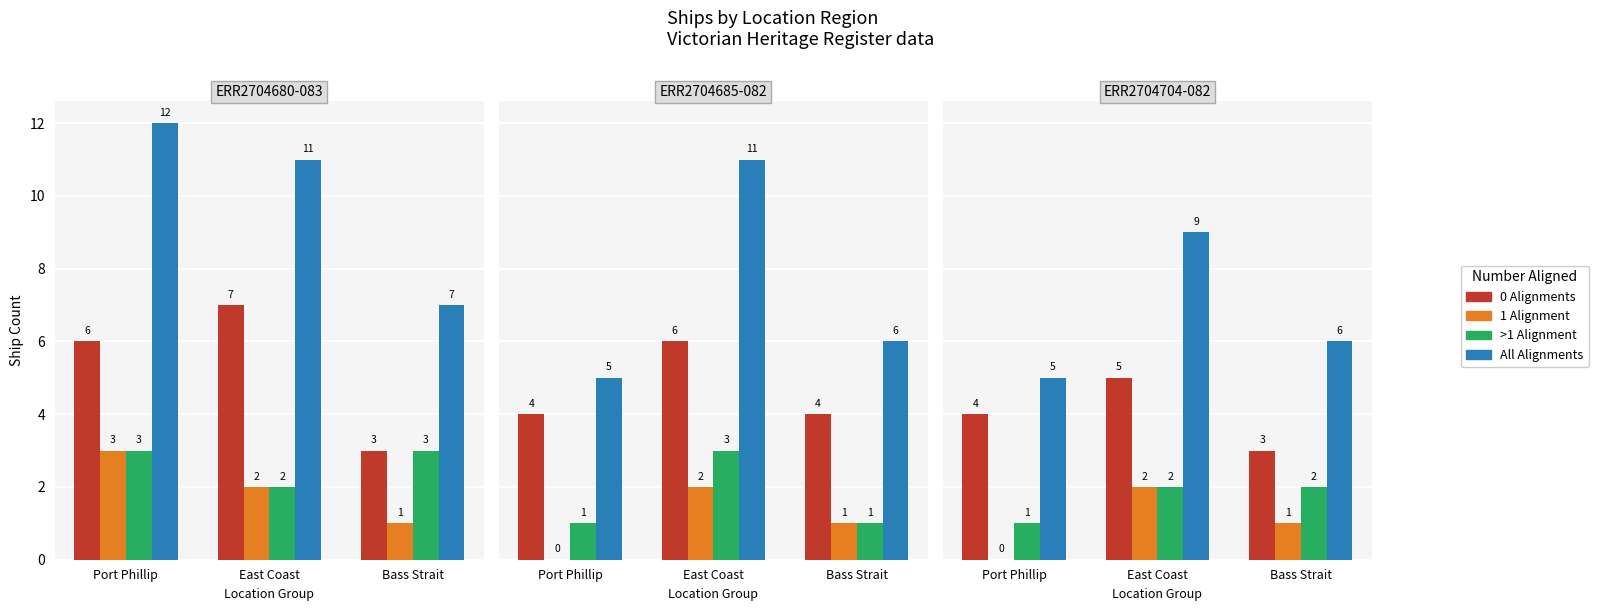

At how many categories does at least one series exceed 3?

3